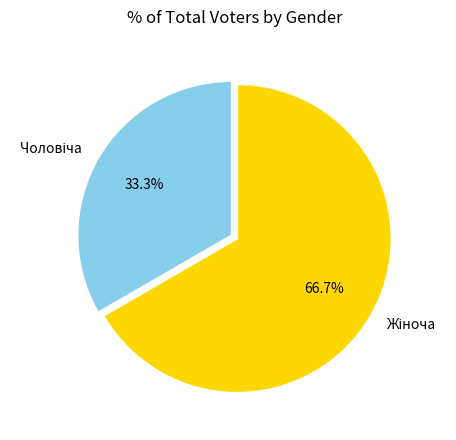

How many segments does this pie chart have?

2